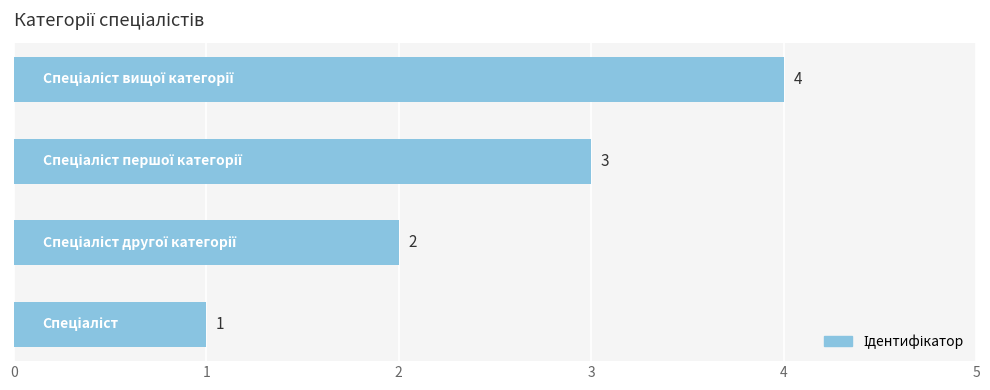

What is the maximum value shown in the chart?

4